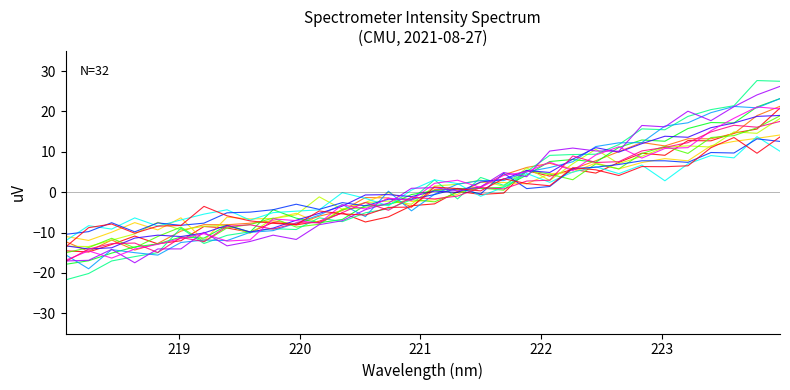

How many lines are shown in the chart?

15